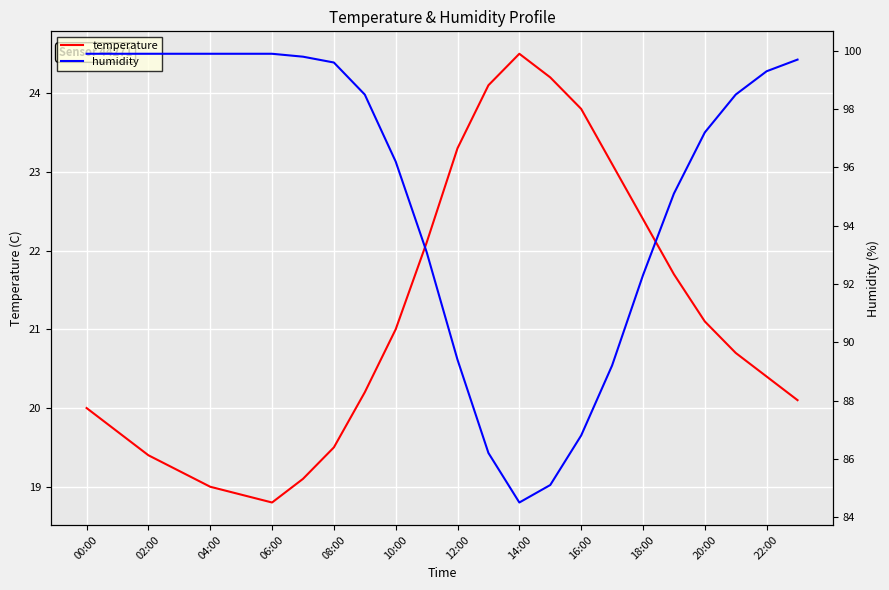

Rank the series by their maximum value, from lowest to highest.

temperature, humidity